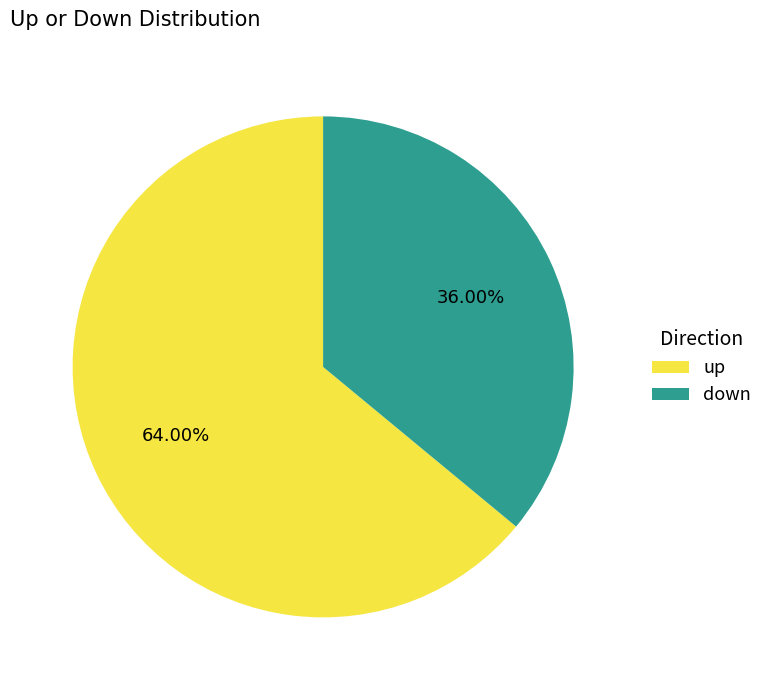

What is the ratio of the value at down to the value at up?

0.6